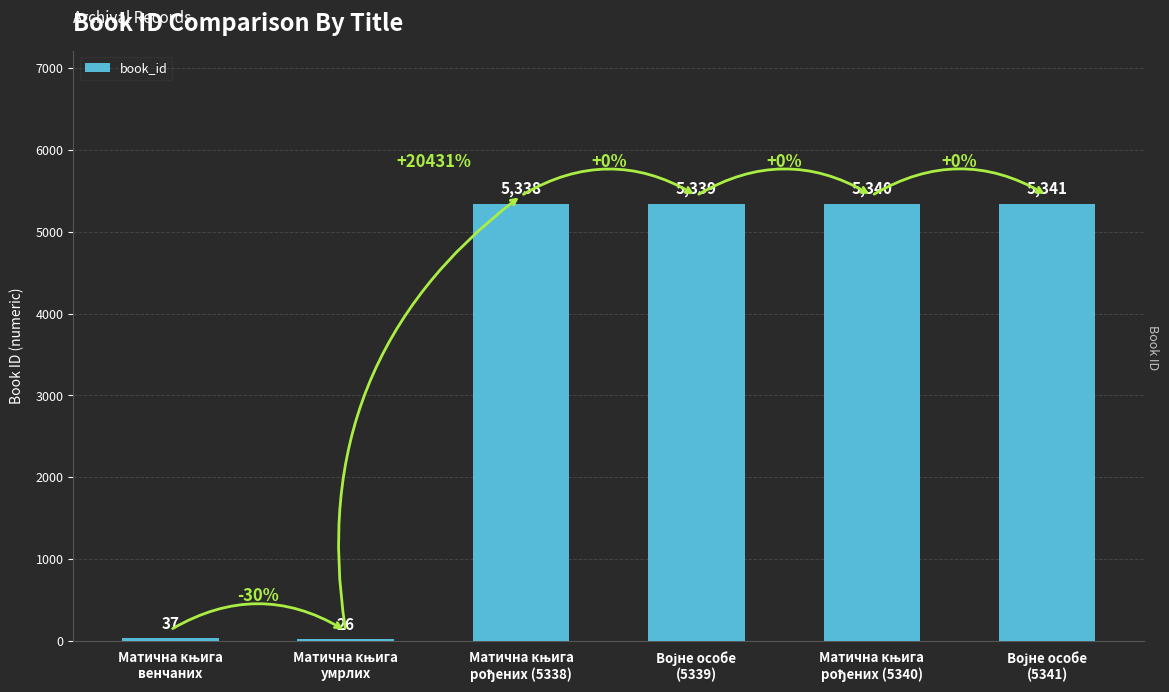

Reading left to right, extract all data points from this chart.

37	26	5338	5339	5340	5341